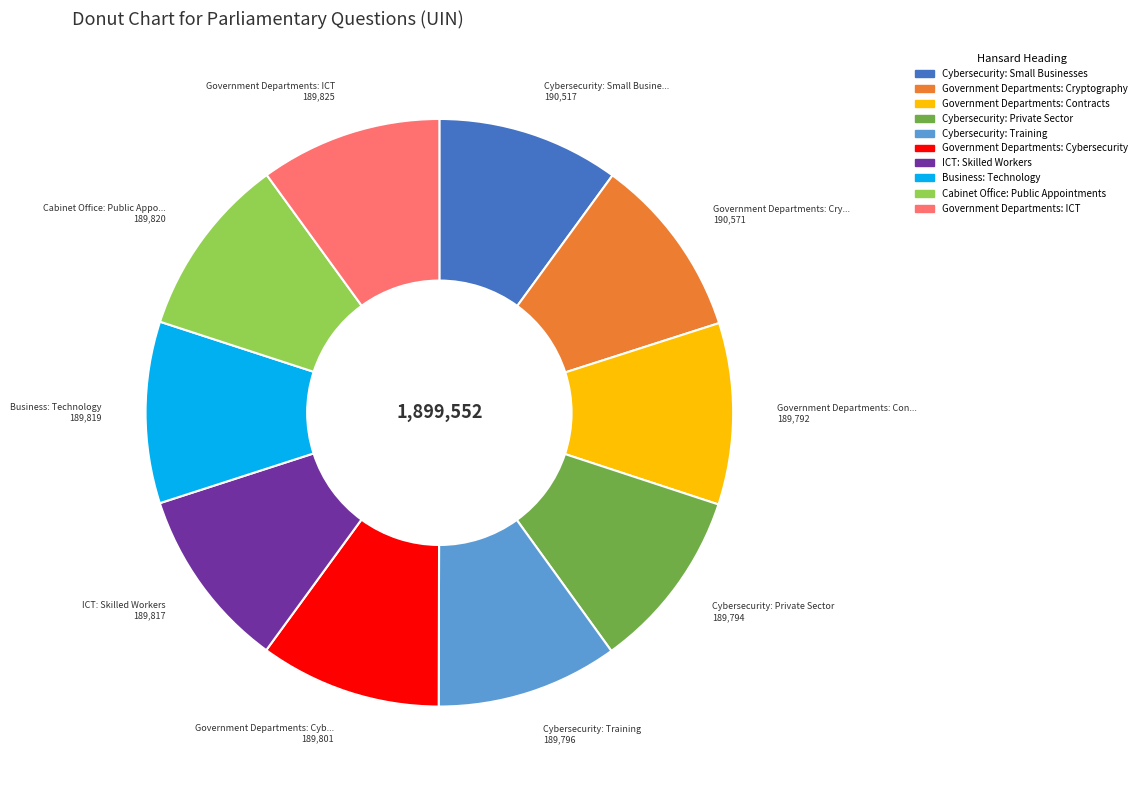

The Cybersecurity: Private Sector slice represents 18% of the pie. True or false?

False